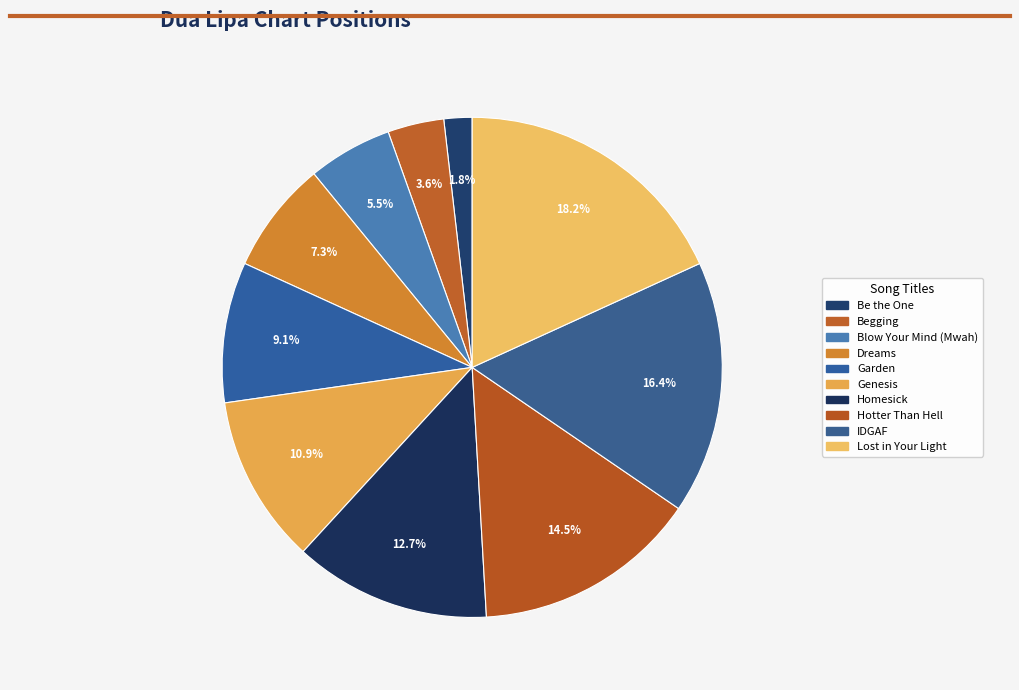

To the nearest percent, what is the combined percentage of Garden and Be the One?

11%